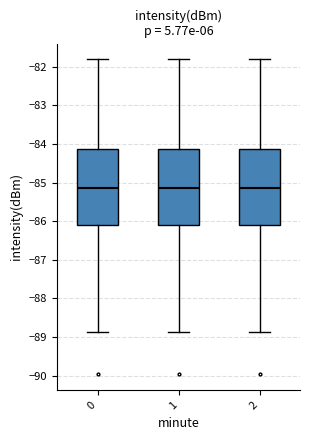

Reading left to right, transcribe this box plot: for each box, give where its median line is, the range the box spans, and where its two whiskers end, as read against the y-axis. The values are not printed on the chart, so give them approximately, as read against the axis.

0: median -85.1, box -86.1 to -84.1, whiskers -88.9 to -81.8
1: median -85.1, box -86.1 to -84.1, whiskers -88.9 to -81.8
2: median -85.1, box -86.1 to -84.1, whiskers -88.9 to -81.8